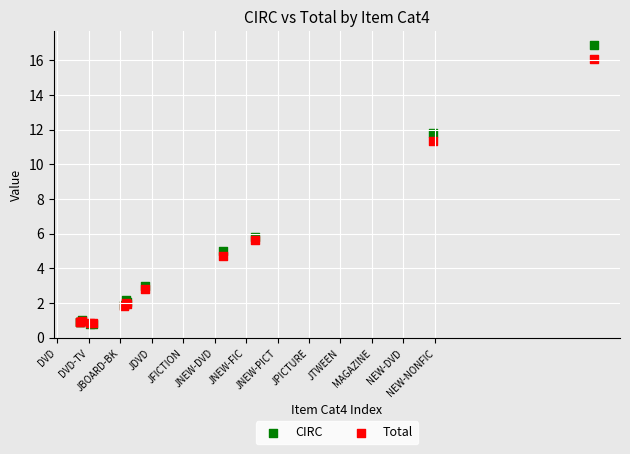

Across all series, what Y value is closest to 8?

5.8